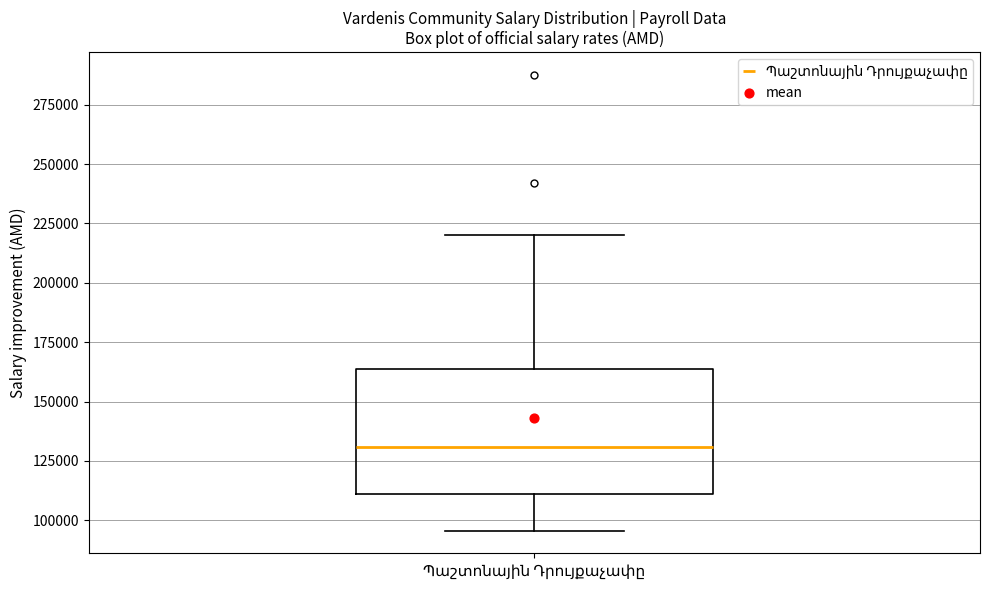

Read this box plot against the y-axis: the position of the median line, the range covered by the box, and the ends of both whiskers. The values are not printed on the chart, so give them approximately, as read against the axis.

median 130000, box 110000 to 165000, whiskers 95000 to 220000